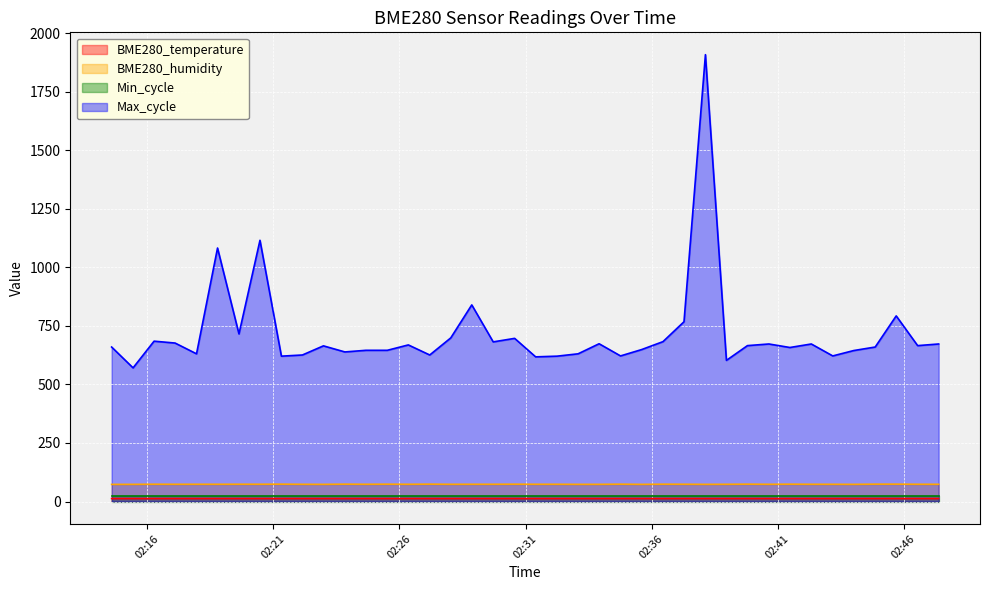

Which series has the largest total across all categories?

Max_cycle